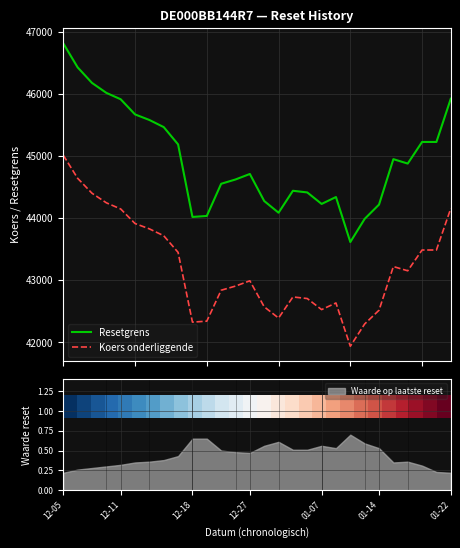

What is the value of the Resetgrens point at the 7th from the left?

45581.2